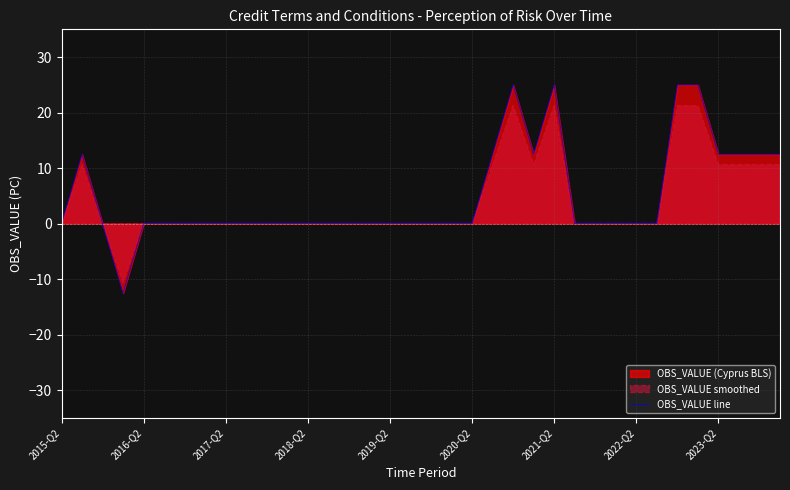

Is it true that OBS_VALUE line equals -20.6 at 2018-Q2?

False